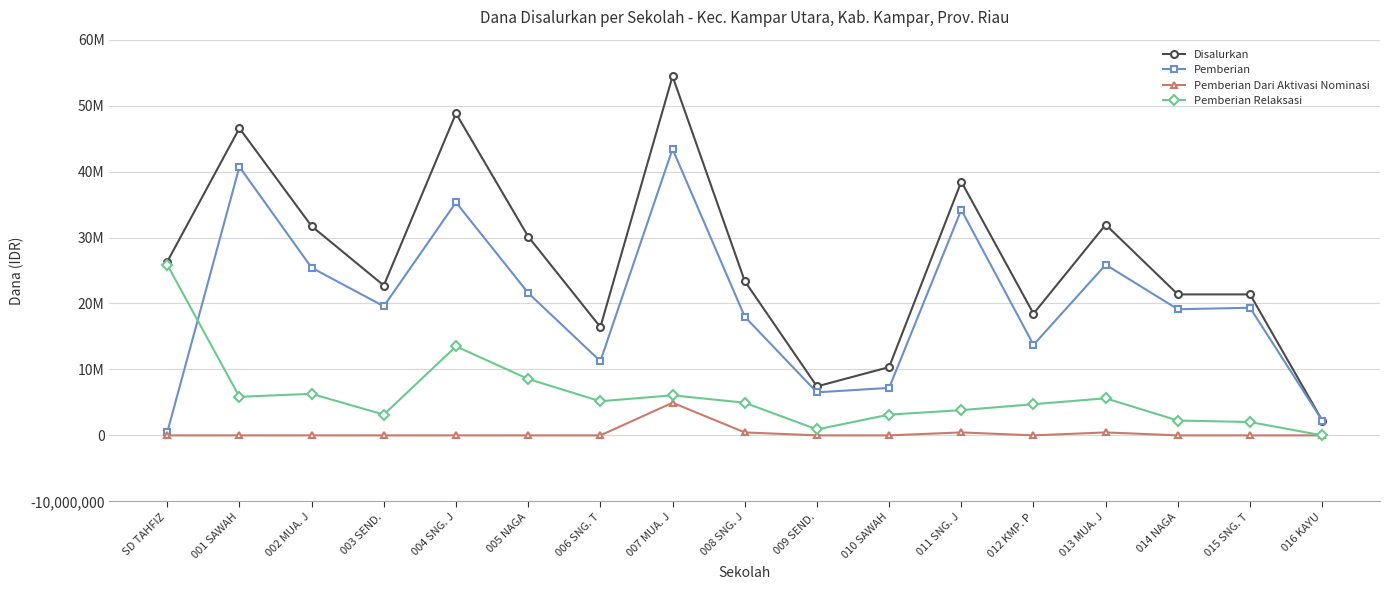

Rank the series by their maximum value, from lowest to highest.

Pemberian Dari Aktivasi Nominasi, Pemberian Relaksasi, Pemberian, Disalurkan